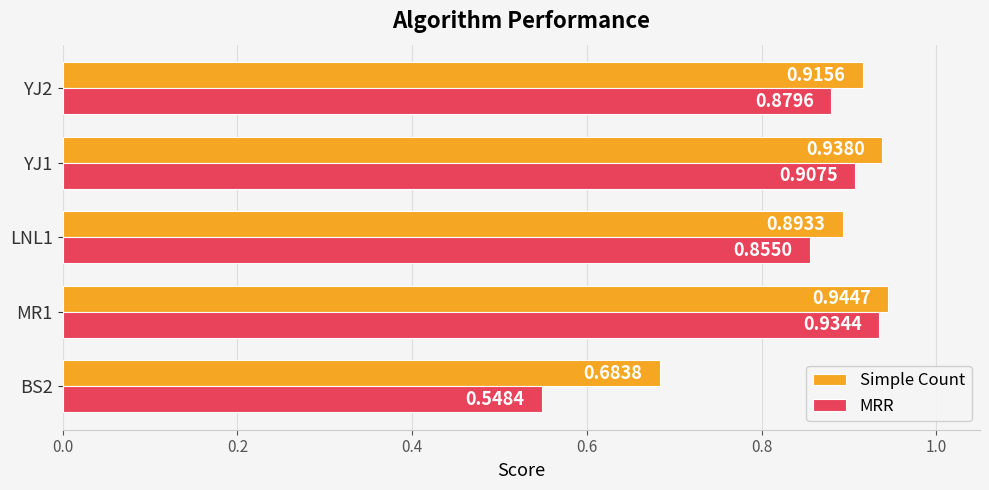

Which series changed the most between MR1 and LNL1?

MRR